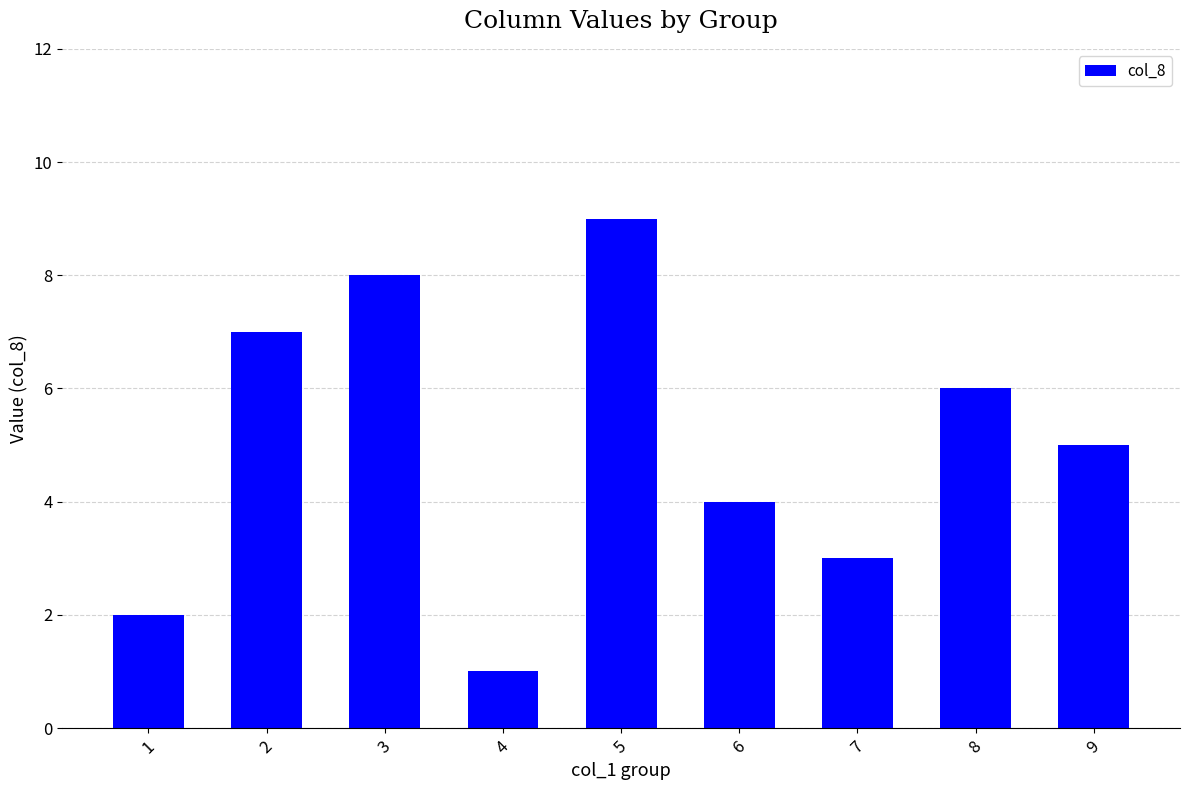

The chart shows a value of 6 at 6. True or false?

False